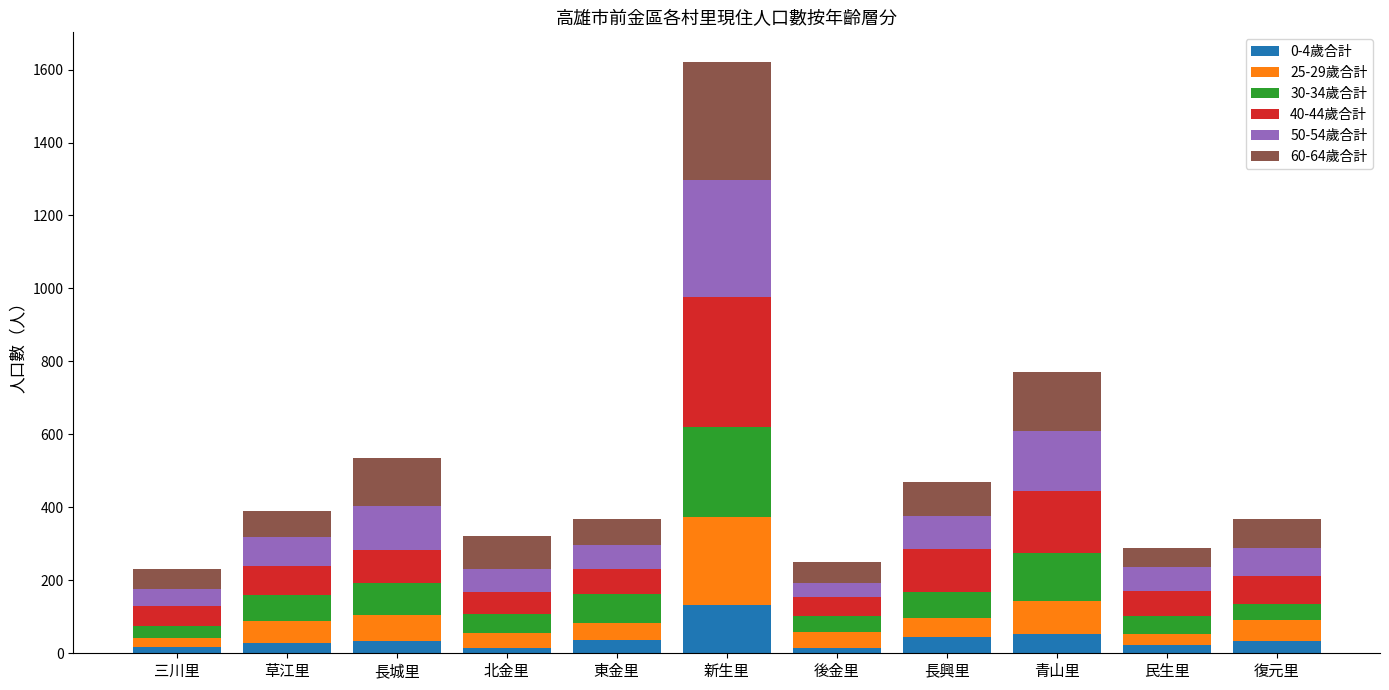

At which category is the sum across all series the highest?

新生里